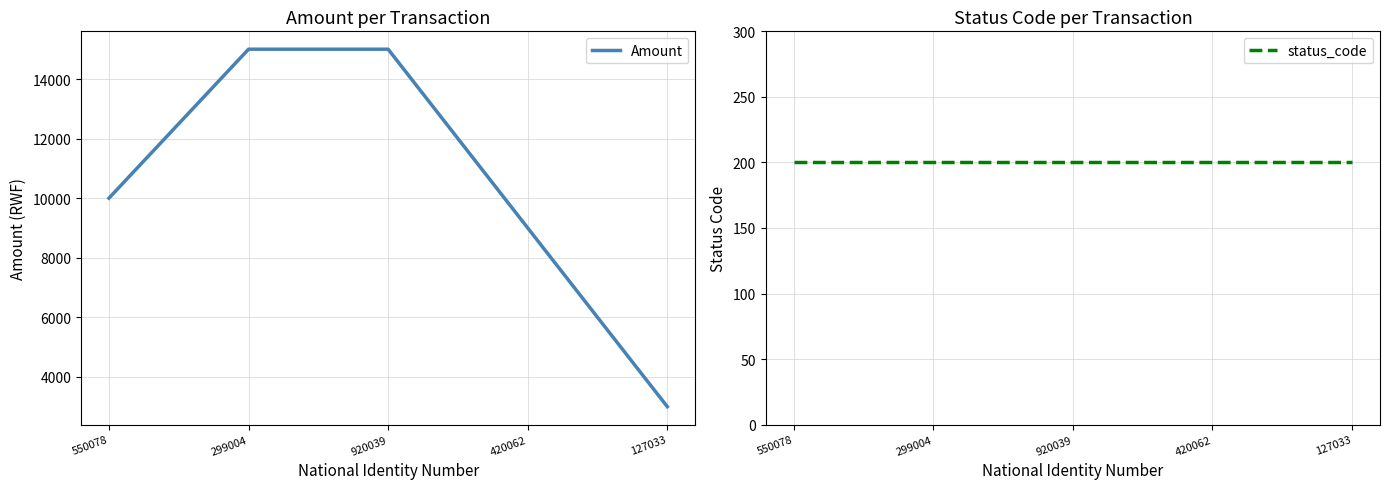

Which has a higher value, 299004 or 127033?

299004